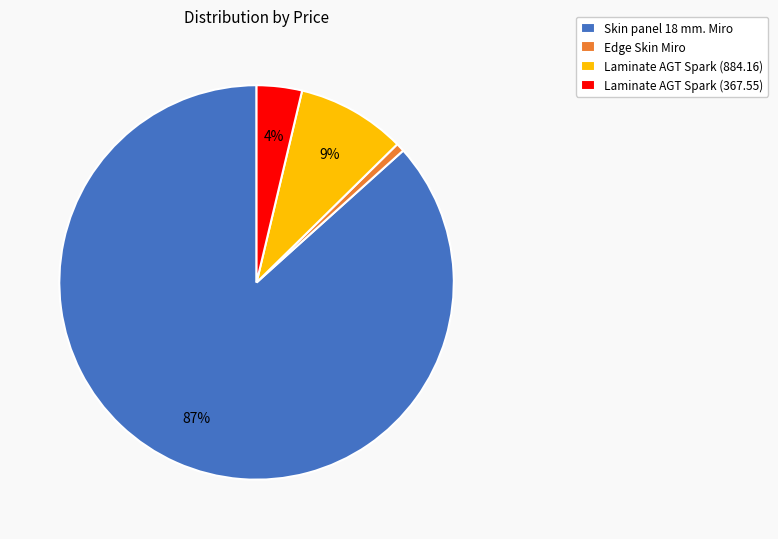

To the nearest percent, what is the difference between the Laminate AGT Spark (367.55) and Edge Skin Miro slice percentages?

3%